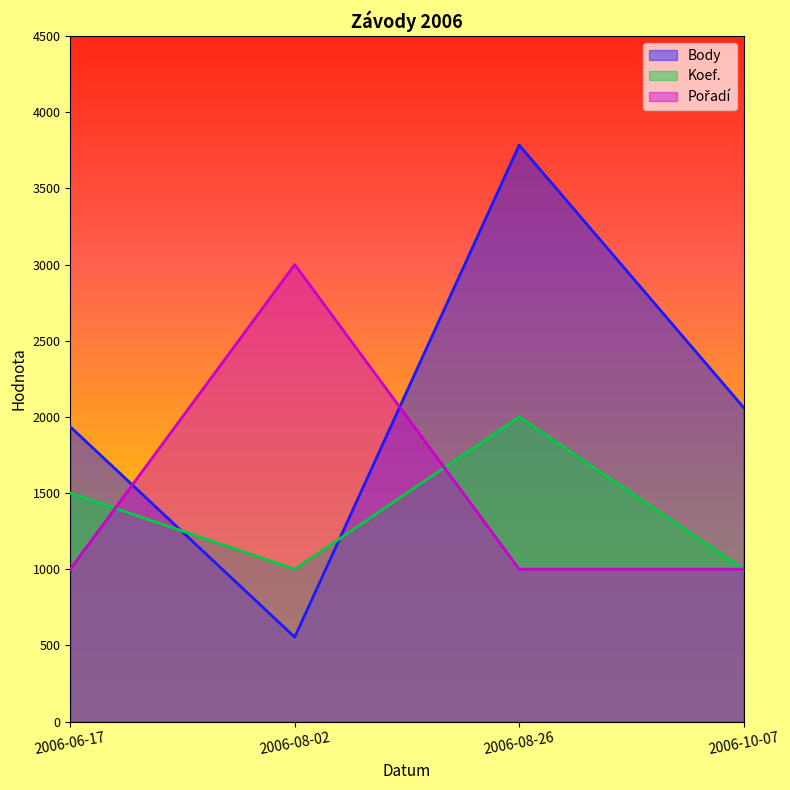

Is it true that Body equals 3138 at 2006-10-07?

False